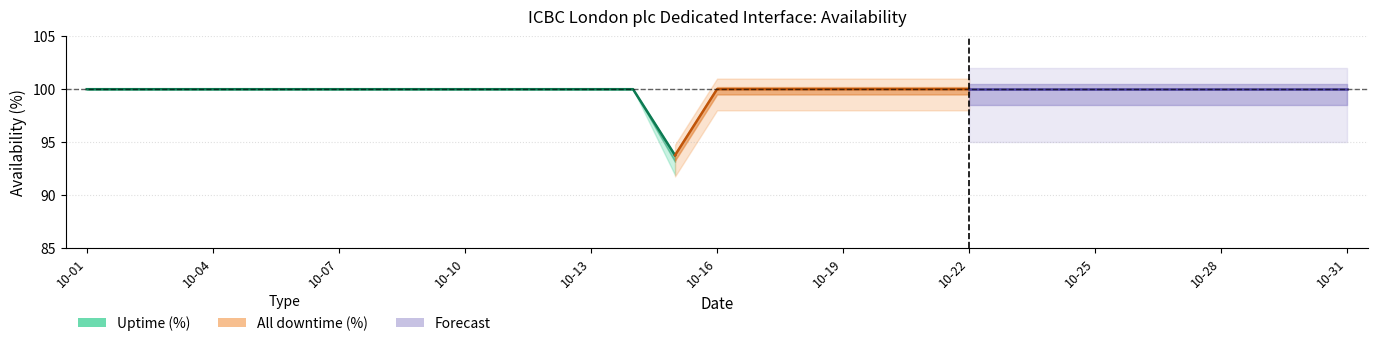

Rank the categories by Uptime (%) value from highest to lowest.

2023-10-01, 2023-10-02, 2023-10-03, 2023-10-04, 2023-10-05, 2023-10-06, 2023-10-07, 2023-10-08, 2023-10-09, 2023-10-10, 2023-10-11, 2023-10-12, 2023-10-13, 2023-10-14, 2023-10-16, 2023-10-17, 2023-10-18, 2023-10-19, 2023-10-20, 2023-10-21, 2023-10-22, 2023-10-23, 2023-10-24, 2023-10-25, 2023-10-26, 2023-10-27, 2023-10-28, 2023-10-29, 2023-10-30, 2023-10-31, 2023-10-15